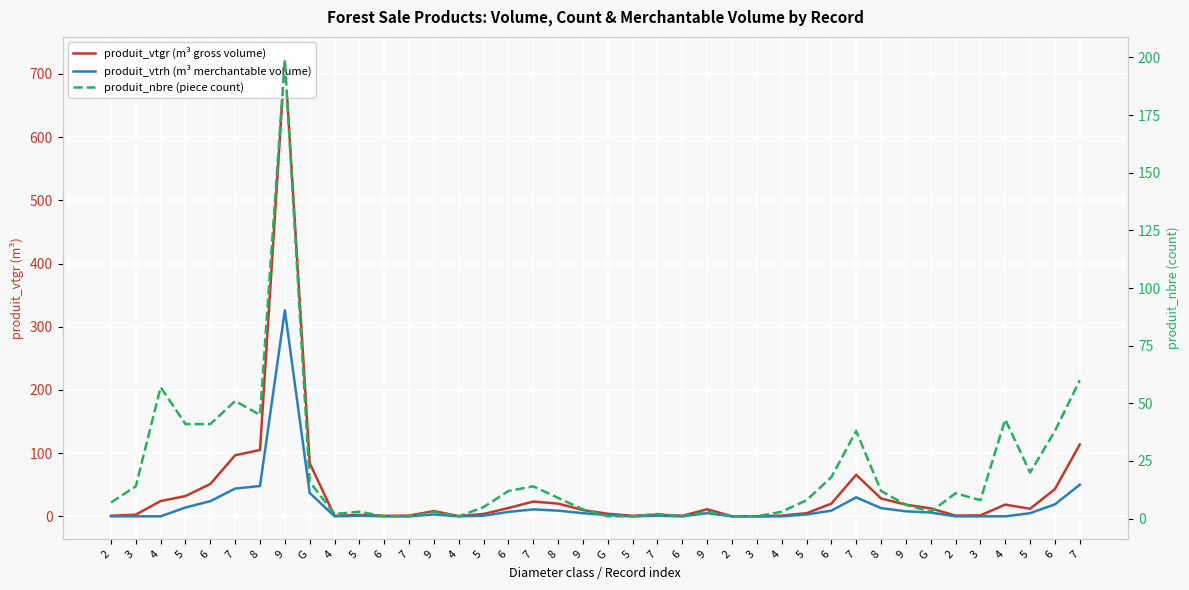

What is the minimum value for produit_vtgr (m³ gross volume)?

0.1